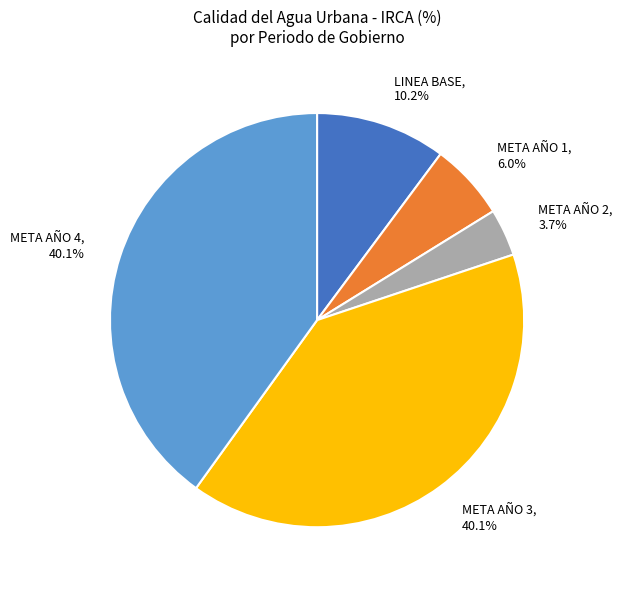

Which slice is the smallest?

META AÑO 2